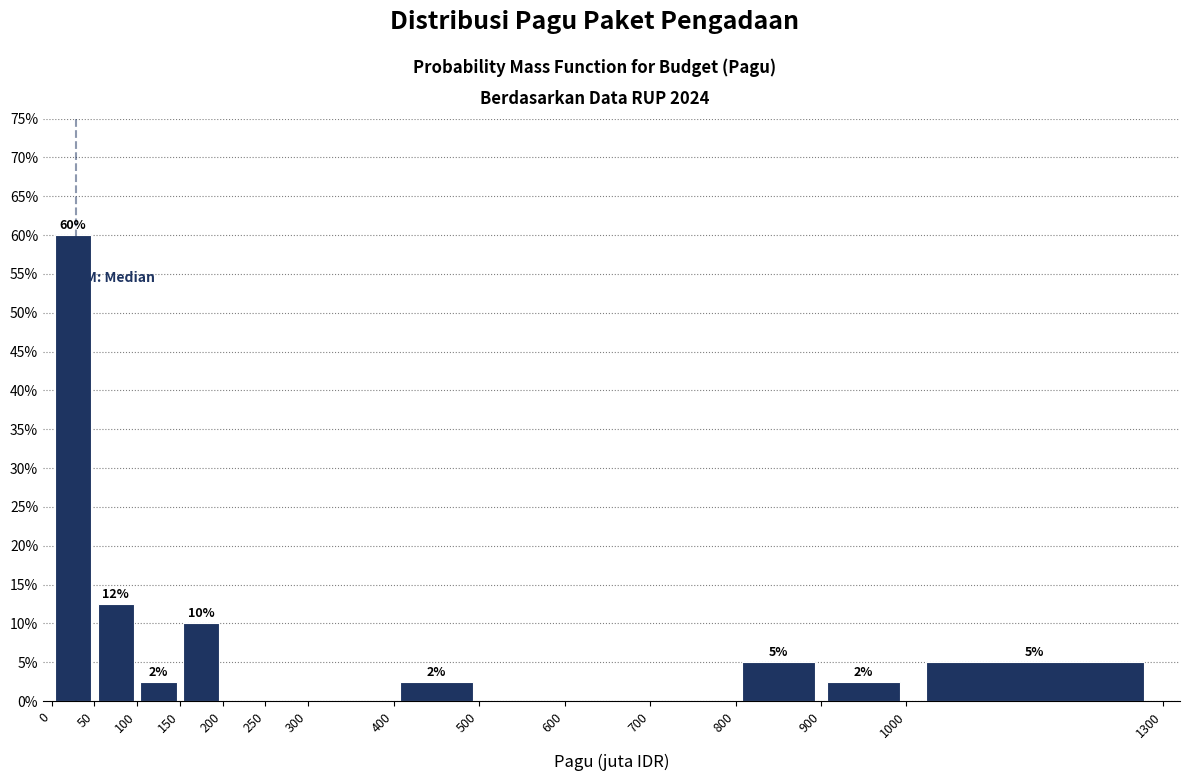

Which range on the x-axis has the tallest bar?

0 to 50